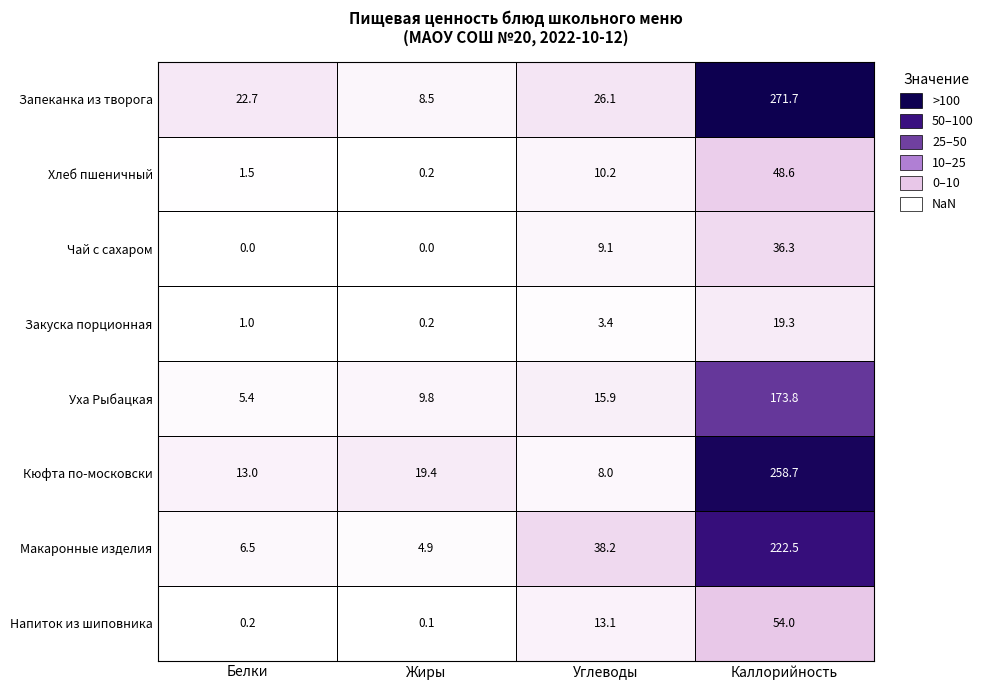

Which series has the largest range (max minus min)?

Запеканка из творога